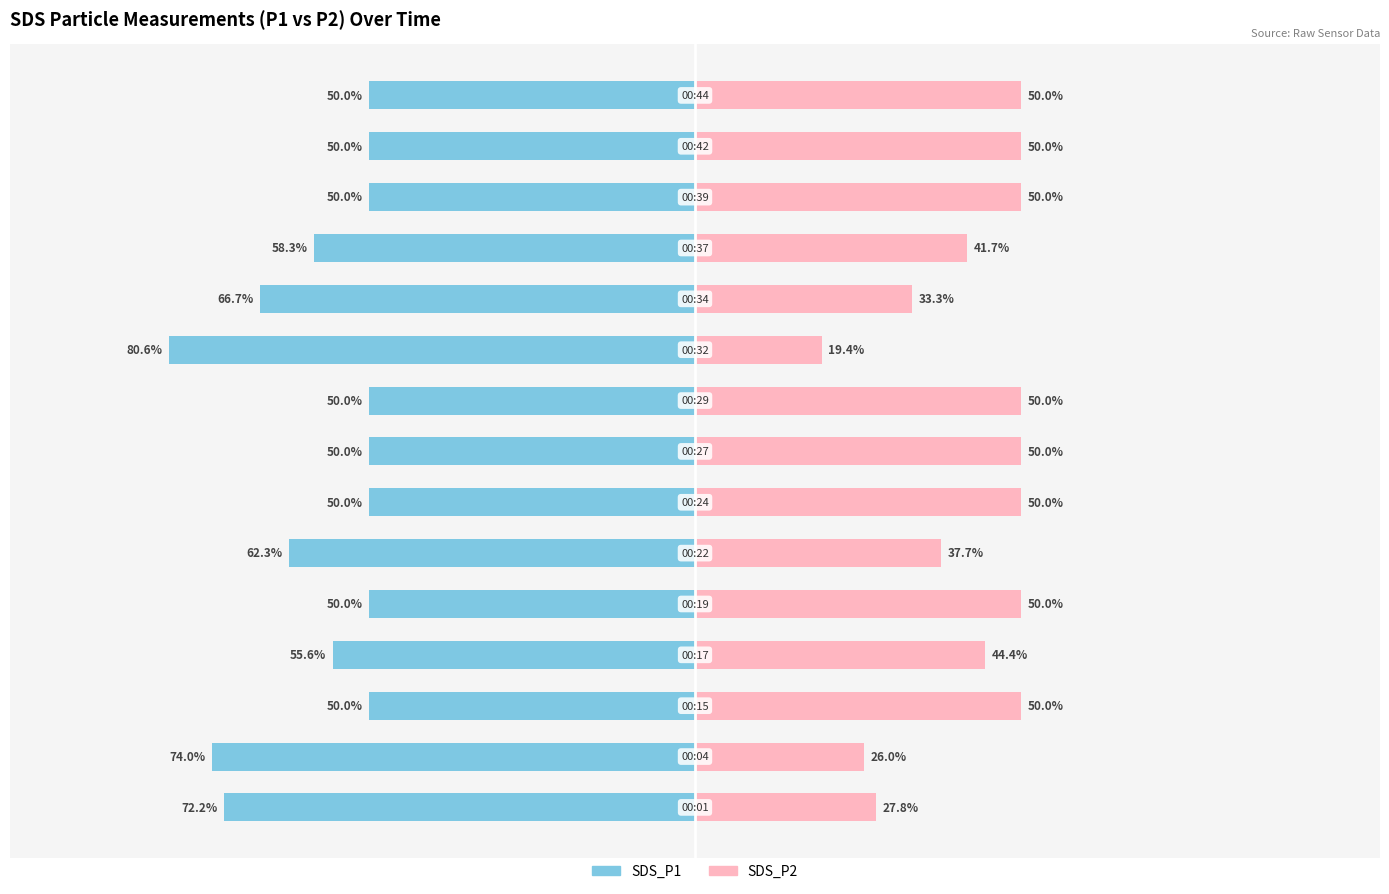

What is the difference between the maximum and minimum values in the SDS_P1 series?

30.6